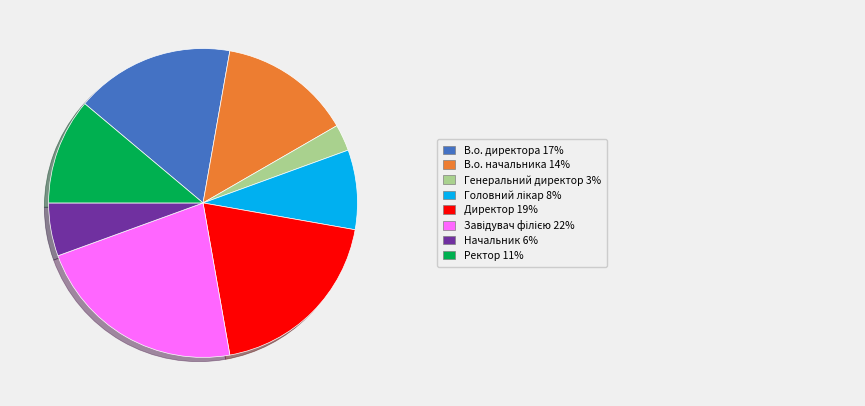

Is there a majority slice in this chart?

No